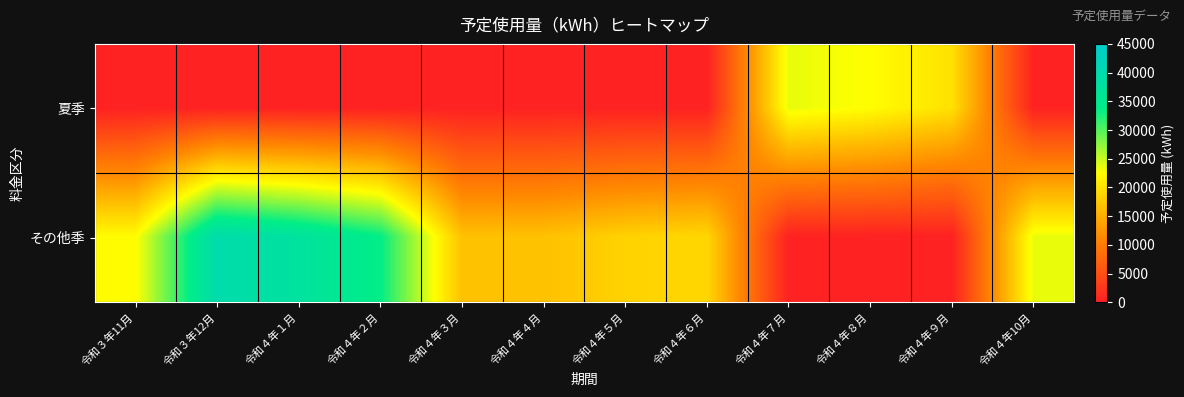

Between 令和４年１月 and 令和４年２月, which is larger?

令和４年１月